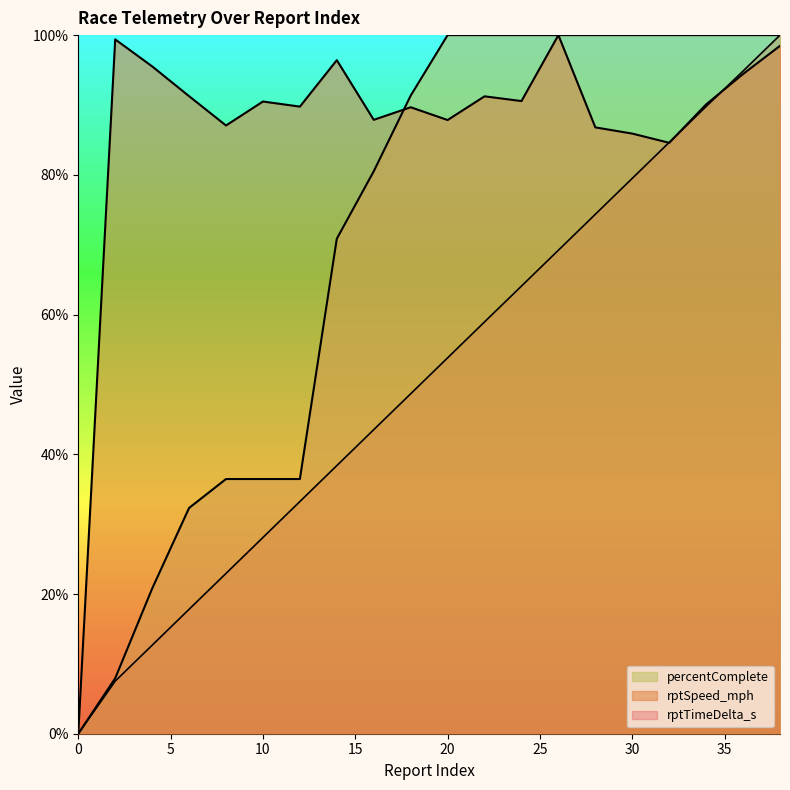

How many data points does each series have?

20